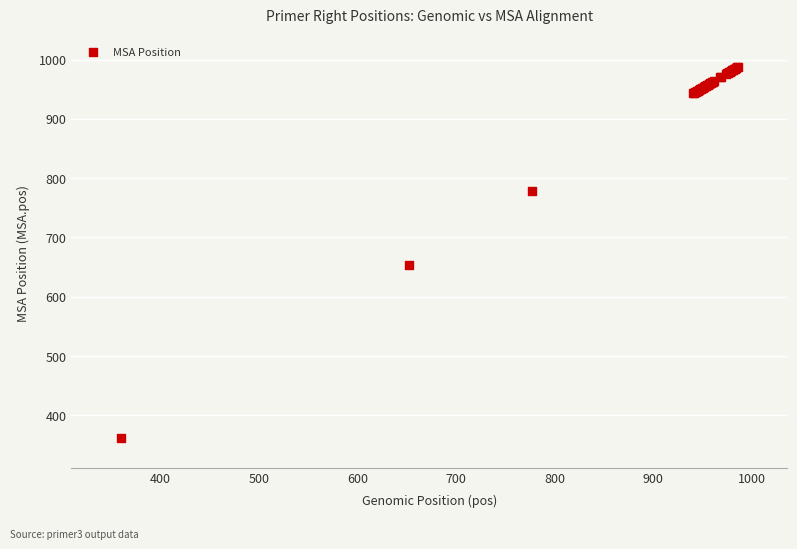

What Y value in the scatter plot is closest to 674?

654